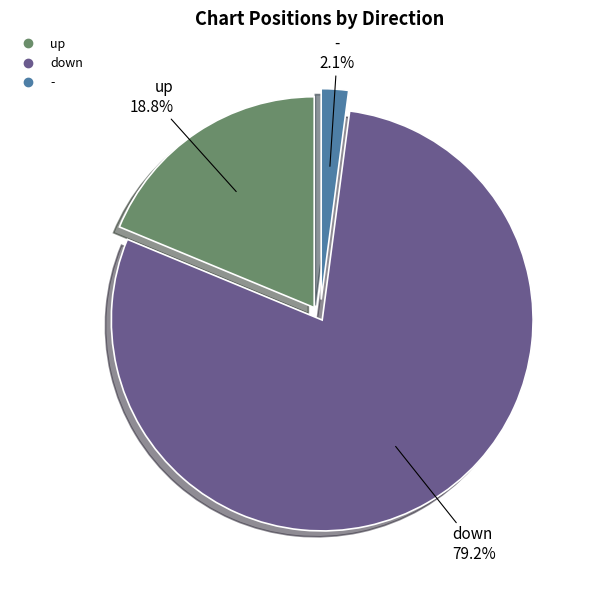

True or false: up accounts for 19% of the total.

True